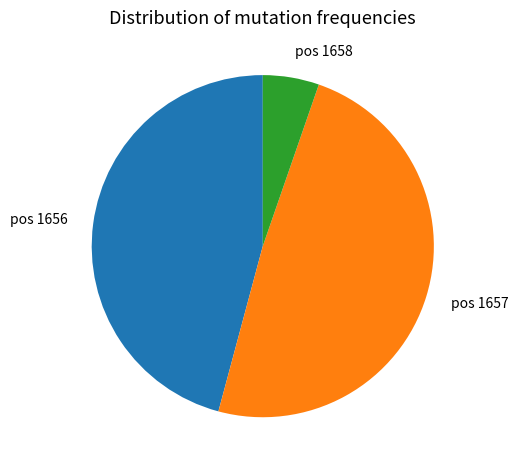

Is pos 1658 the majority of the pie?

No